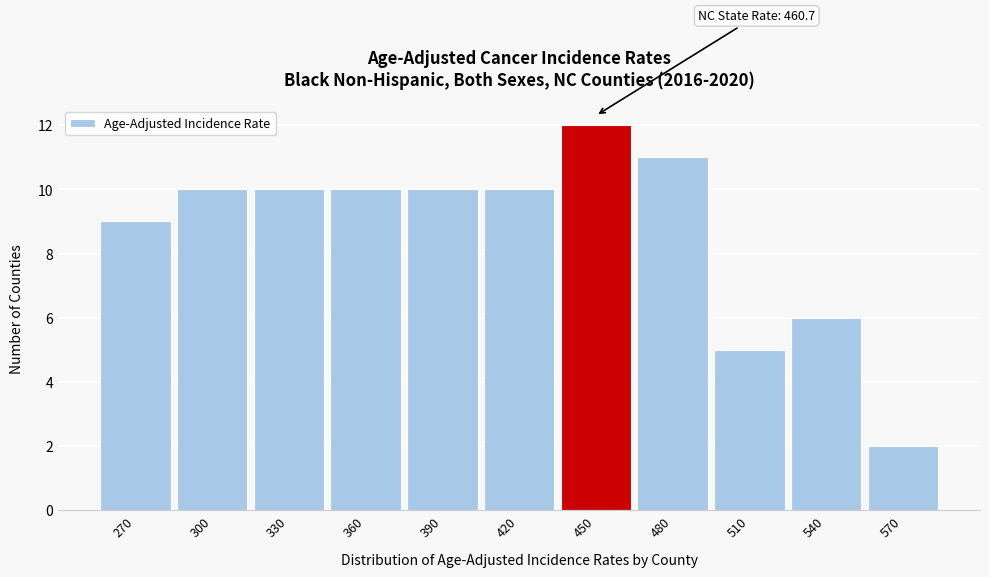

Reading left to right, transcribe all the data shown in this chart.

270=9	300=10	330=10	360=10	390=10	420=10	450=12	480=11	510=5	540=6	570=2